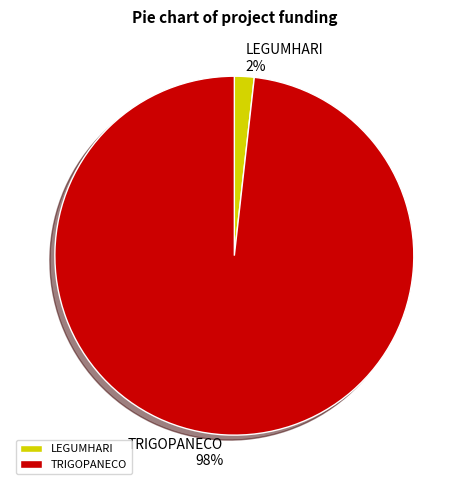

To the nearest percent, what percentage of the pie is TRIGOPANECO?

98%